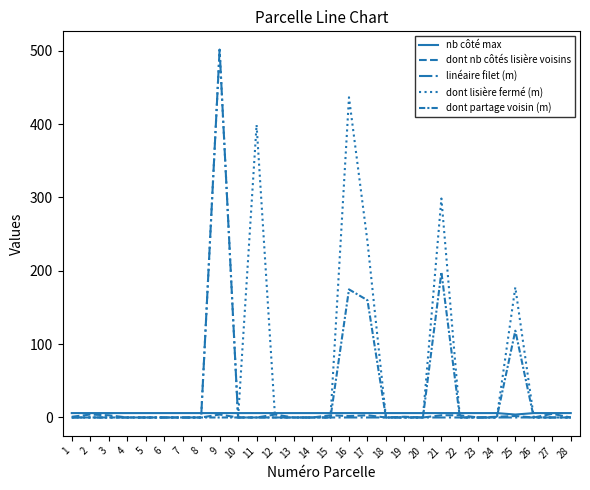

Reading right to left, list all the values displayed in this chart.

nb côté max: 28=6.0	27=6.0	26=6.0	25=4.0	24=6.0	23=6.0	22=6.0	21=6.0	20=6.0	19=6.0	18=6.0	17=6.0	16=6.0	15=6.0	14=6.0	13=6.0	12=6.0	11=6.0	10=6.0	9=6.0	8=6.0	7=6.0	6=6.0	5=6.0	4=6.0	3=6.0	2=6.0	1=6.0
dont nb côtés lisière voisins: 28=0.0	27=5.0	26=0.0	25=2.0	24=1.0	23=0.0	22=3.0	21=3.0	20=0.0	19=1.0	18=0.0	17=3.0	16=2.0	15=3.0	14=0.0	13=0.0	12=4.0	11=0.0	10=0.0	9=4.0	8=0.0	7=0.0	6=0.0	5=0.0	4=0.0	3=3.0	2=4.0	1=1.0
linéaire filet (m): 28=0.0	27=0.0	26=0.0	25=0.0	24=0.0	23=0.0	22=0.0	21=0.0	20=0.0	19=0.0	18=0.0	17=0.0	16=0.0	15=0.0	14=0.0	13=0.0	12=0.0	11=0.0	10=0.0	9=501.3	8=0.0	7=0.0	6=0.0	5=0.0	4=0.0	3=0.0	2=0.0	1=0.0
dont lisière fermé (m): 28=0.0	27=0.0	26=0.0	25=177.5	24=0.0	23=0.0	22=0.0	21=298.5	20=0.0	19=0.0	18=0.0	17=239.7	16=436.5	15=0.0	14=0.0	13=0.0	12=0.0	11=399.0	10=0.0	9=501.3	8=0.0	7=0.0	6=0.0	5=0.0	4=0.0	3=0.0	2=0.0	1=0.0
dont partage voisin (m): 28=0.0	27=0.0	26=0.0	25=118.3	24=0.0	23=0.0	22=0.0	21=198.1	20=0.0	19=0.0	18=0.0	17=159.8	16=174.6	15=0.0	14=0.0	13=0.0	12=0.0	11=0.0	10=0.0	9=0.0	8=0.0	7=0.0	6=0.0	5=0.0	4=0.0	3=0.0	2=0.0	1=0.0